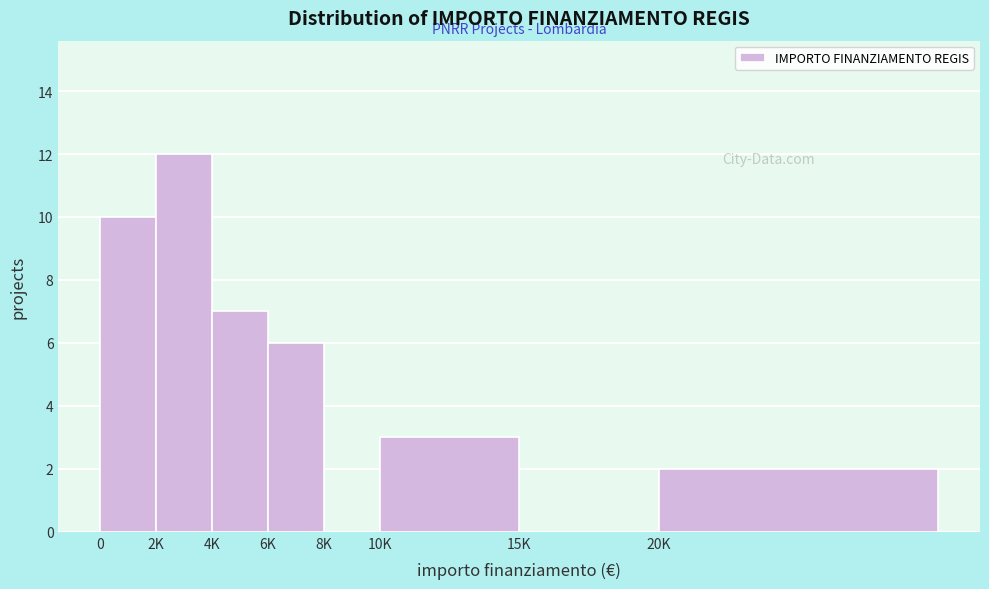

Reading left to right, list all the values displayed in this chart.

0=10	2K=12	4K=7	6K=6	8K=0	10K=3	15K=0	20K=2